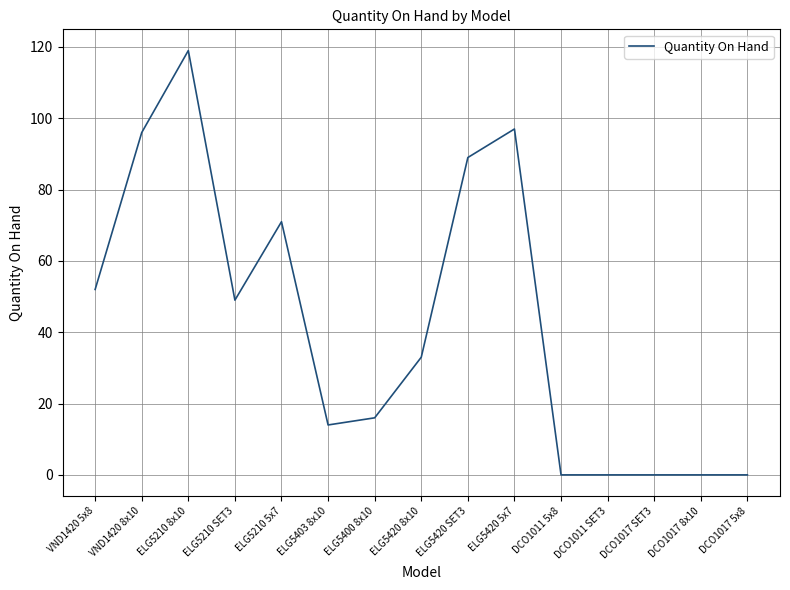

At which label is the value closest to 59?

VND1420 5x8